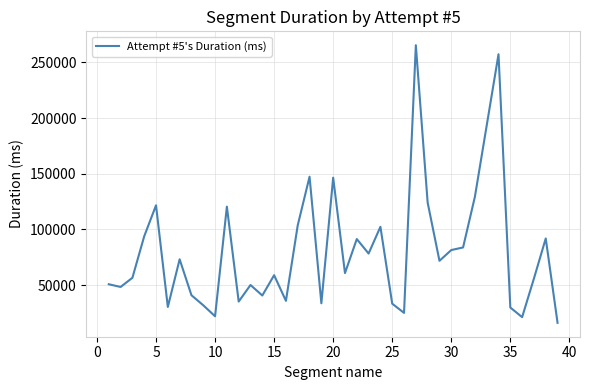

What is the minimum value shown in the chart?

16254